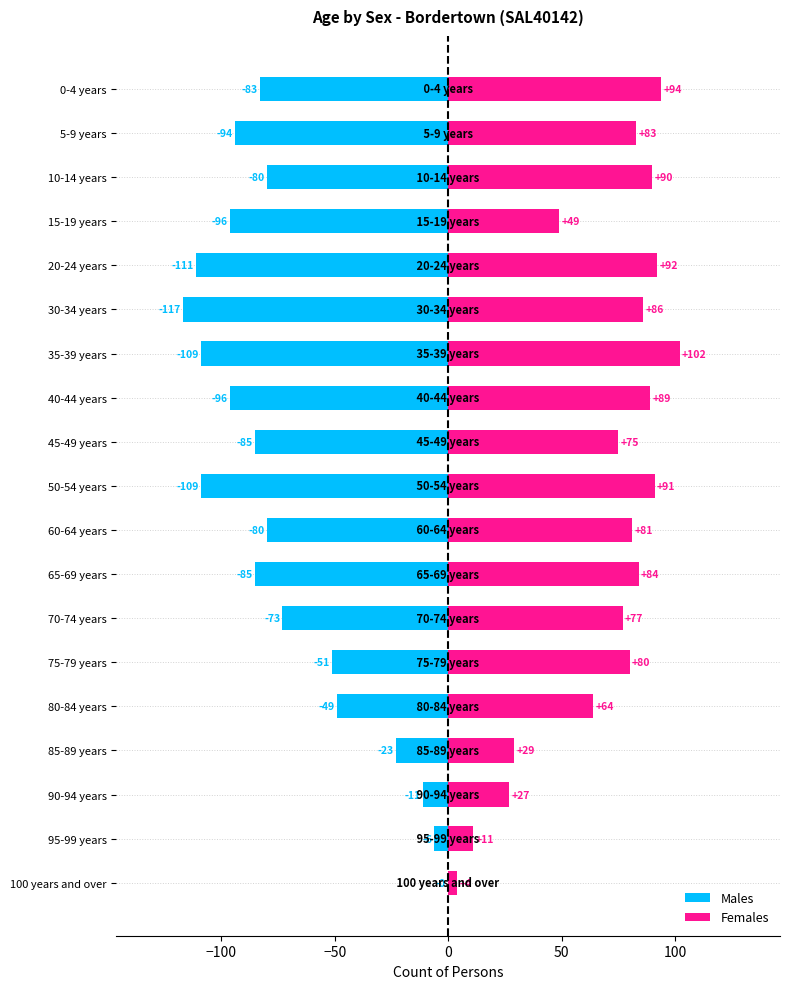

What is the minimum value for Females?

4